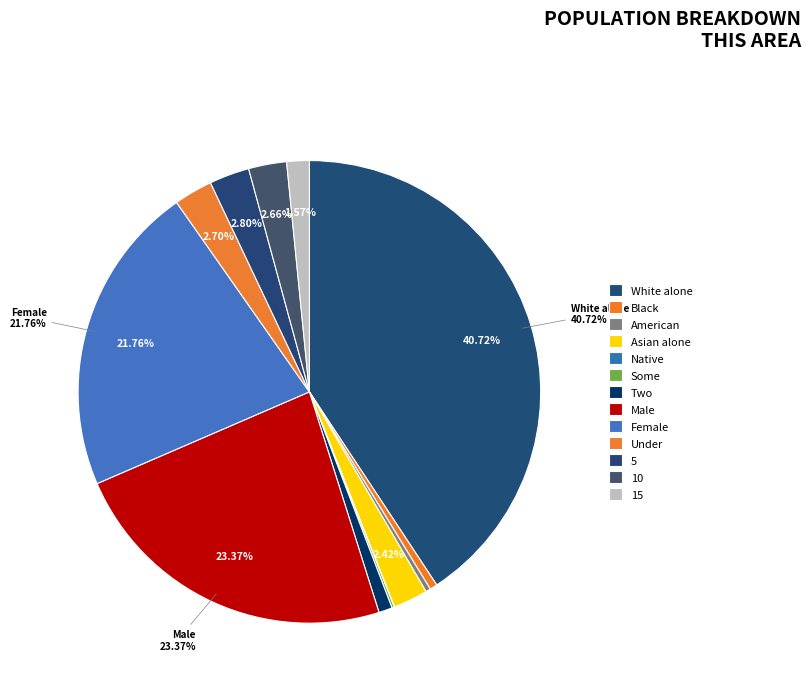

Is there any slice that represents more than half of the pie?

No